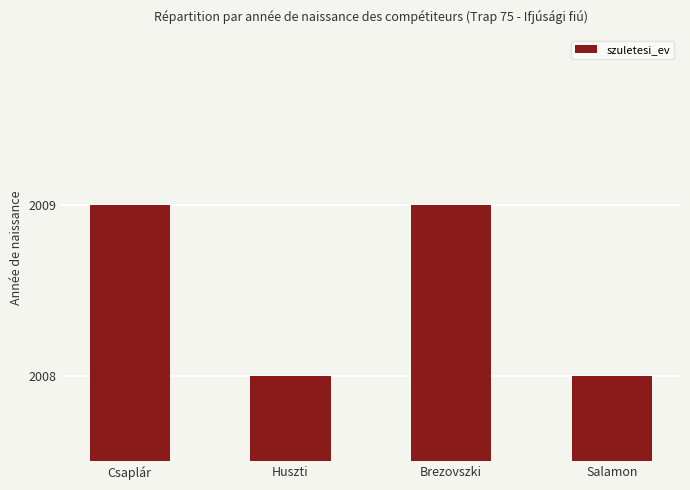

Is it true that the value at Csaplár is 3264?

False